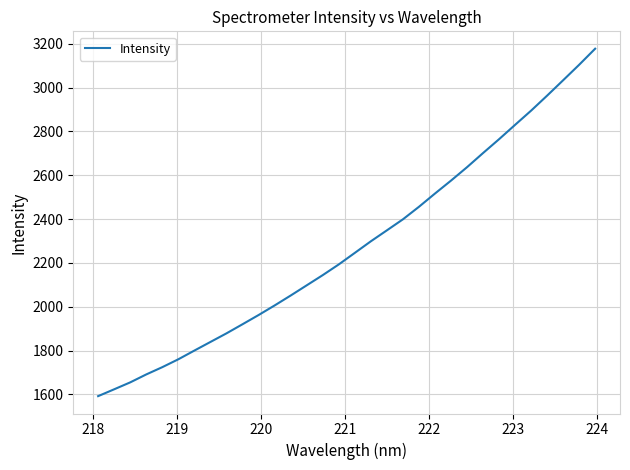

What is the average value?

2277.7